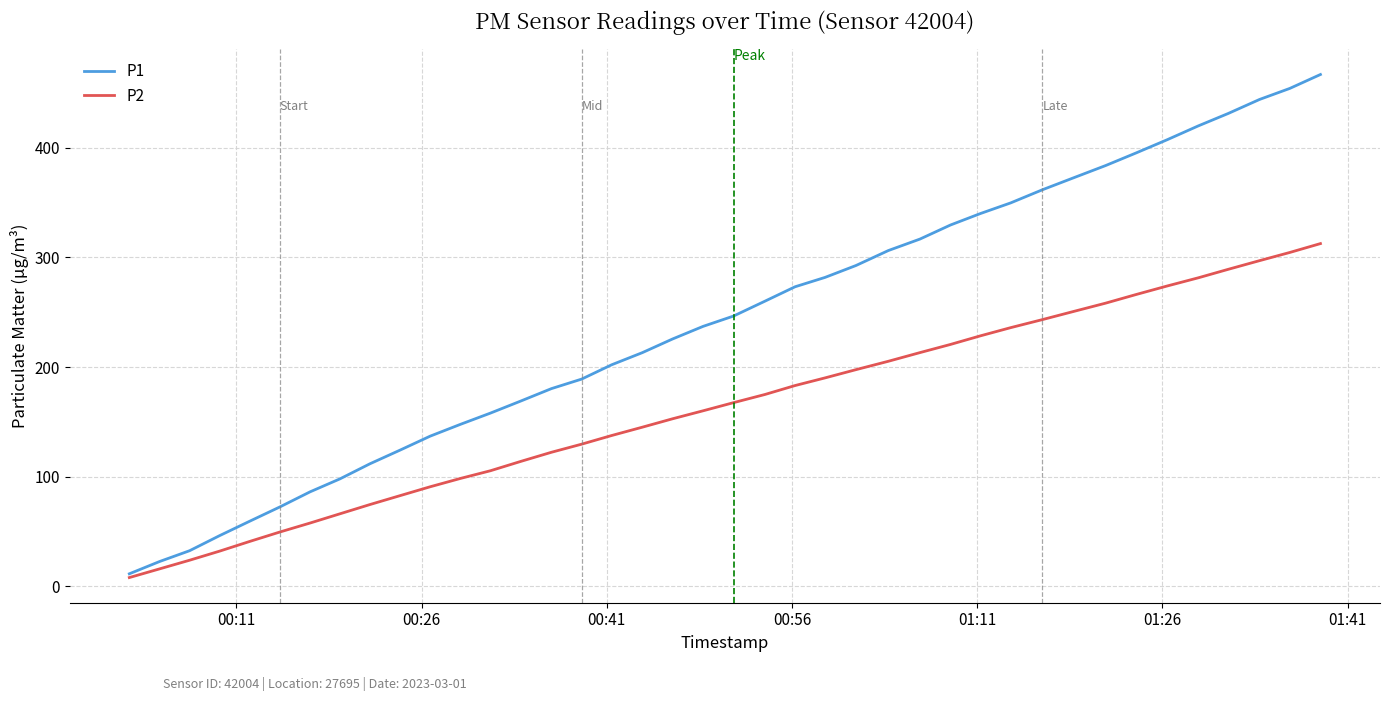

List the series in order of their peak value, highest first.

P1, P2